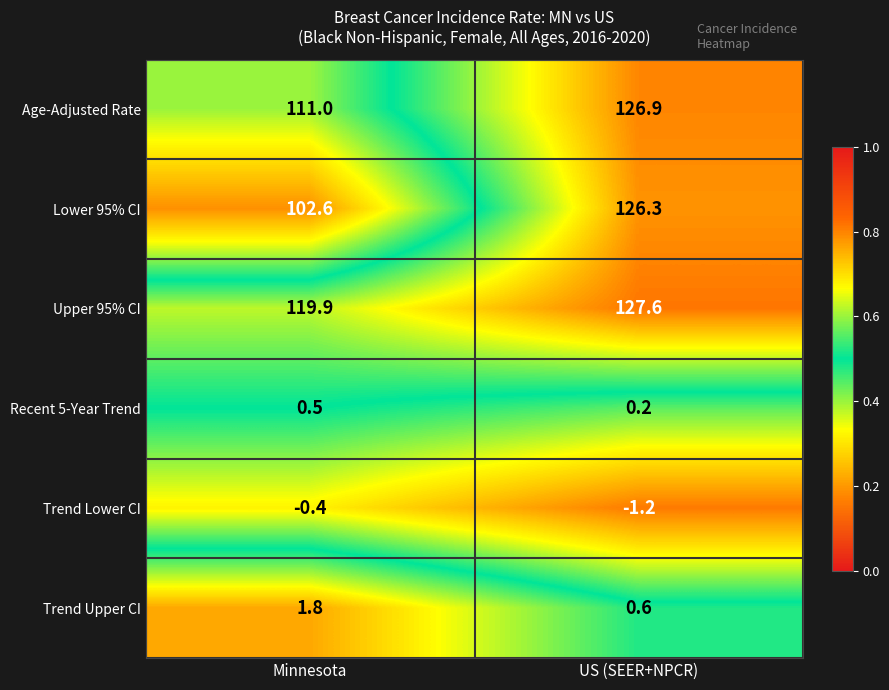

Reading left to right, extract all data points from this chart.

Age-Adjusted Rate: Minnesota=111.0	US (SEER+NPCR)=126.9
Lower 95% CI: Minnesota=102.6	US (SEER+NPCR)=126.3
Upper 95% CI: Minnesota=119.9	US (SEER+NPCR)=127.6
Recent 5-Year Trend: Minnesota=0.5	US (SEER+NPCR)=0.2
Trend Lower CI: Minnesota=-0.4	US (SEER+NPCR)=-1.2
Trend Upper CI: Minnesota=1.8	US (SEER+NPCR)=0.6